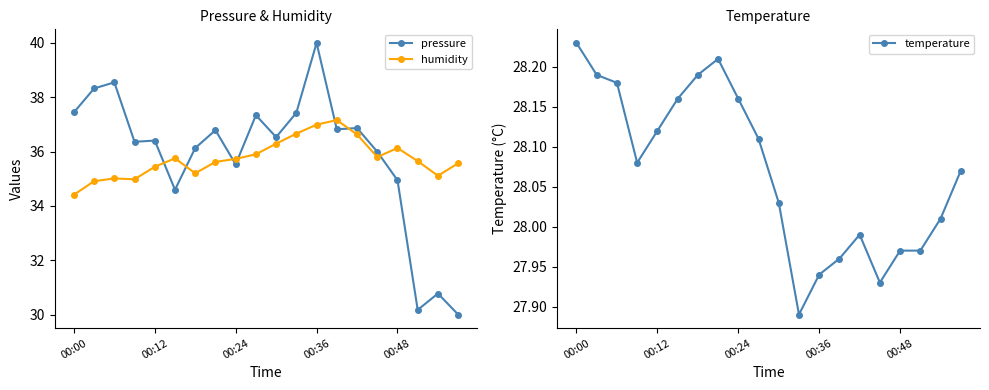

True or false: temperature and humidity intersect in this chart.

False